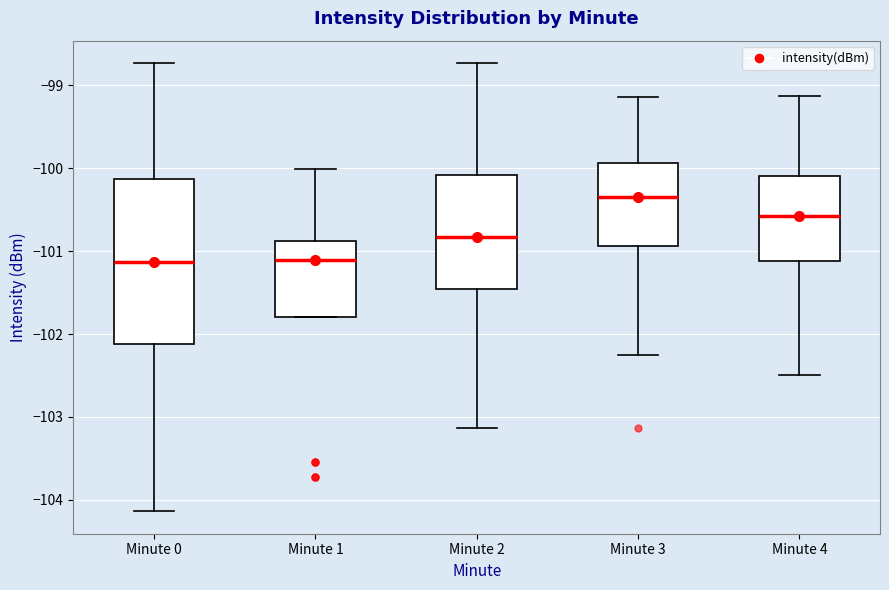

Where is the lower edge of the box for Minute 2 on the y-axis? The values are not printed on the chart, so give them approximately, as read against the axis.

-101.5